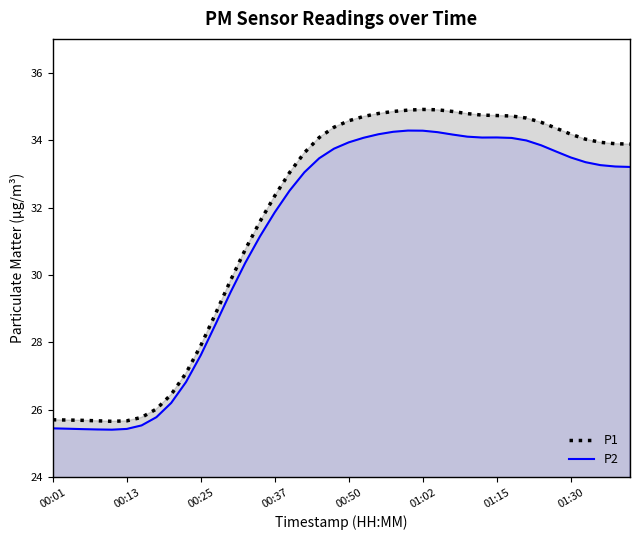

In P2, how many points are higher than both neighbors (excluding endpoints)?

2